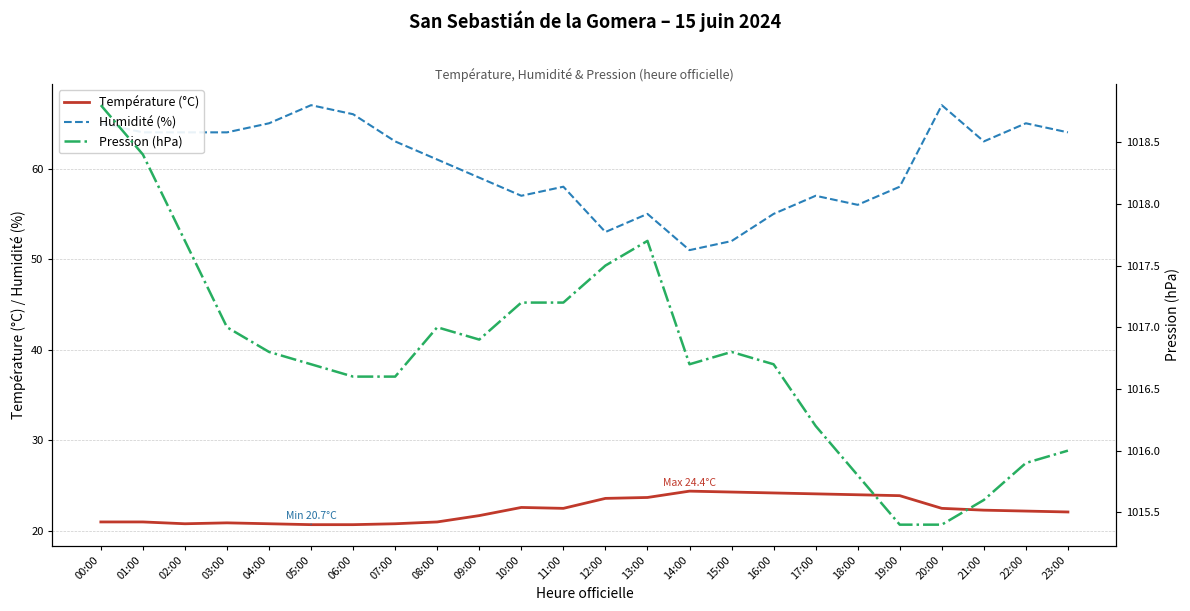

What are all the series names shown in the legend?

Température (°C), Humidité (%), Pression (hPa)